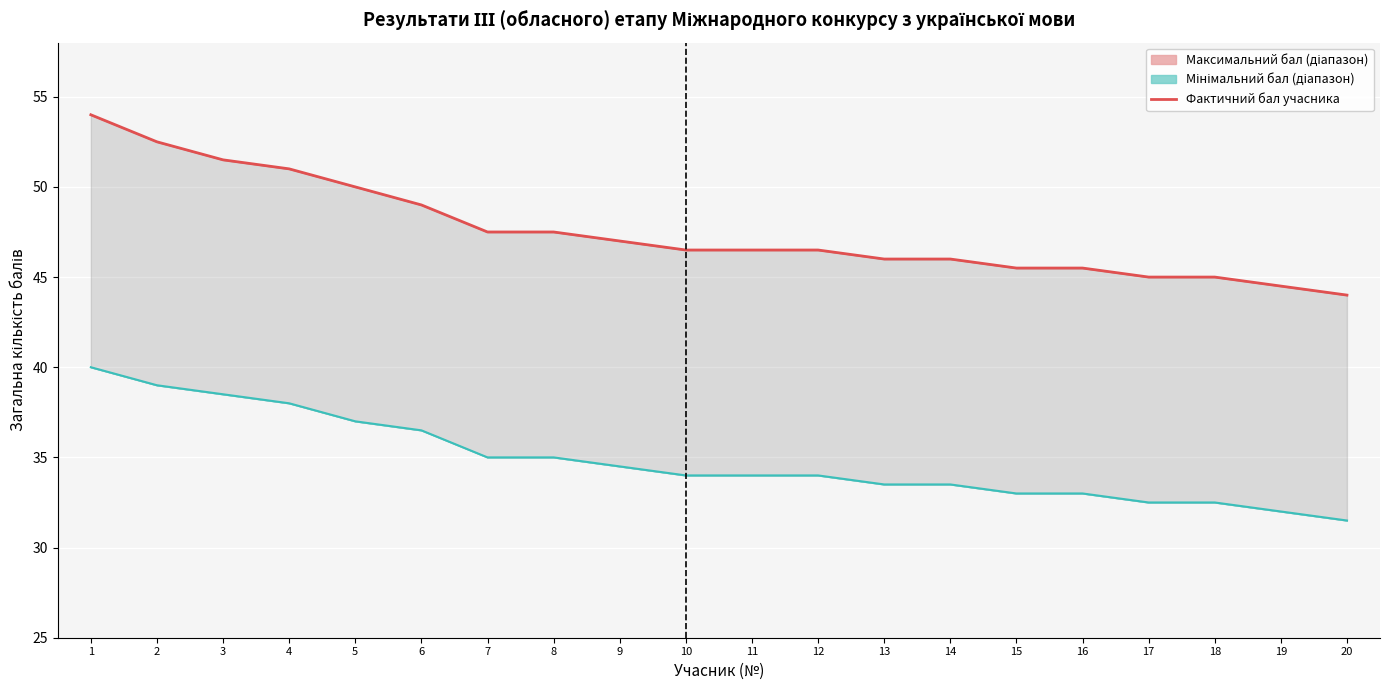

Rank the categories by Фактичний бал учасника value from lowest to highest.

20, 19, 17, 18, 15, 16, 13, 14, 10, 11, 12, 9, 7, 8, 6, 5, 4, 3, 2, 1